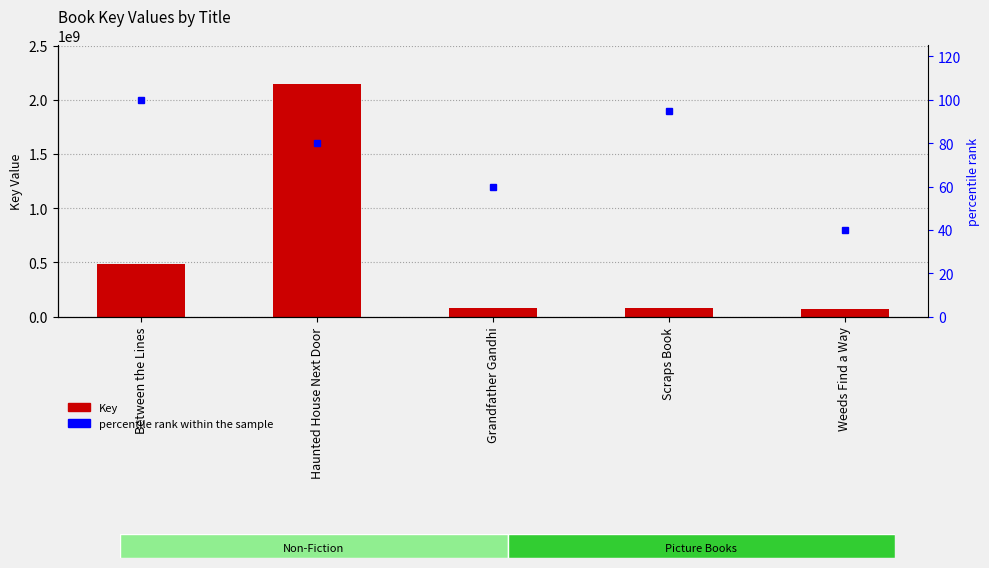

Which has a higher value, Weeds Find a Way or Between the Lines?

Between the Lines